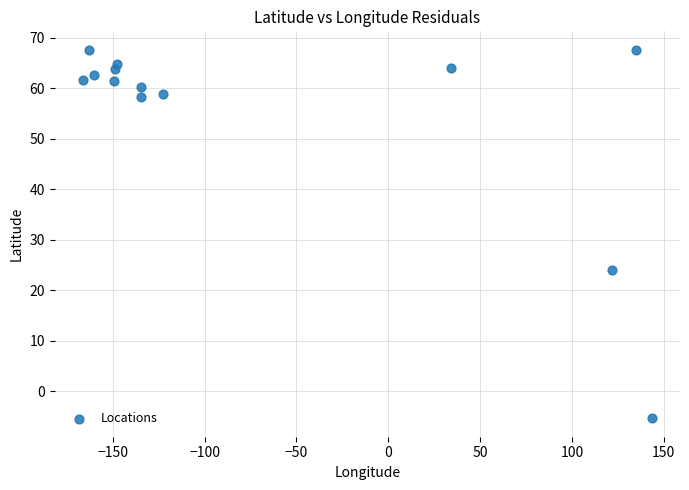

What is the range of X values (max minus min)?

309.5